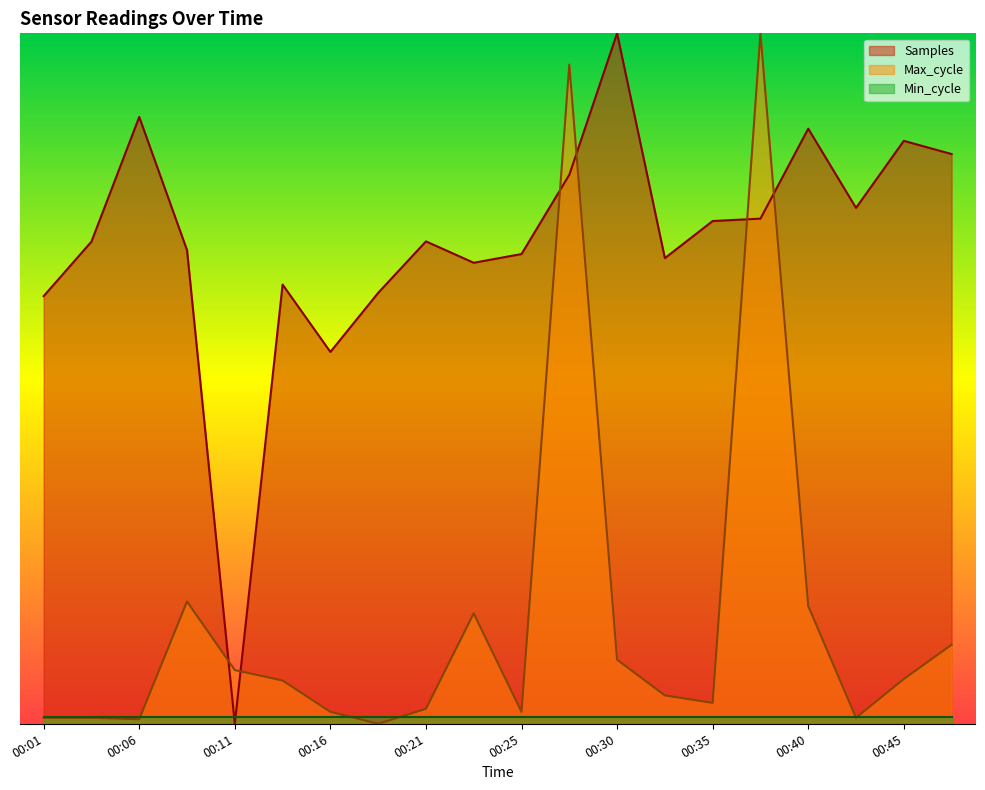

List the labels in order of Max_cycle value, smallest first.

00:18, 00:06, 00:01, 00:04, 00:42, 00:16, 00:25, 00:21, 00:35, 00:33, 00:13, 00:45, 00:11, 00:30, 00:47, 00:23, 00:40, 00:08, 00:28, 00:38